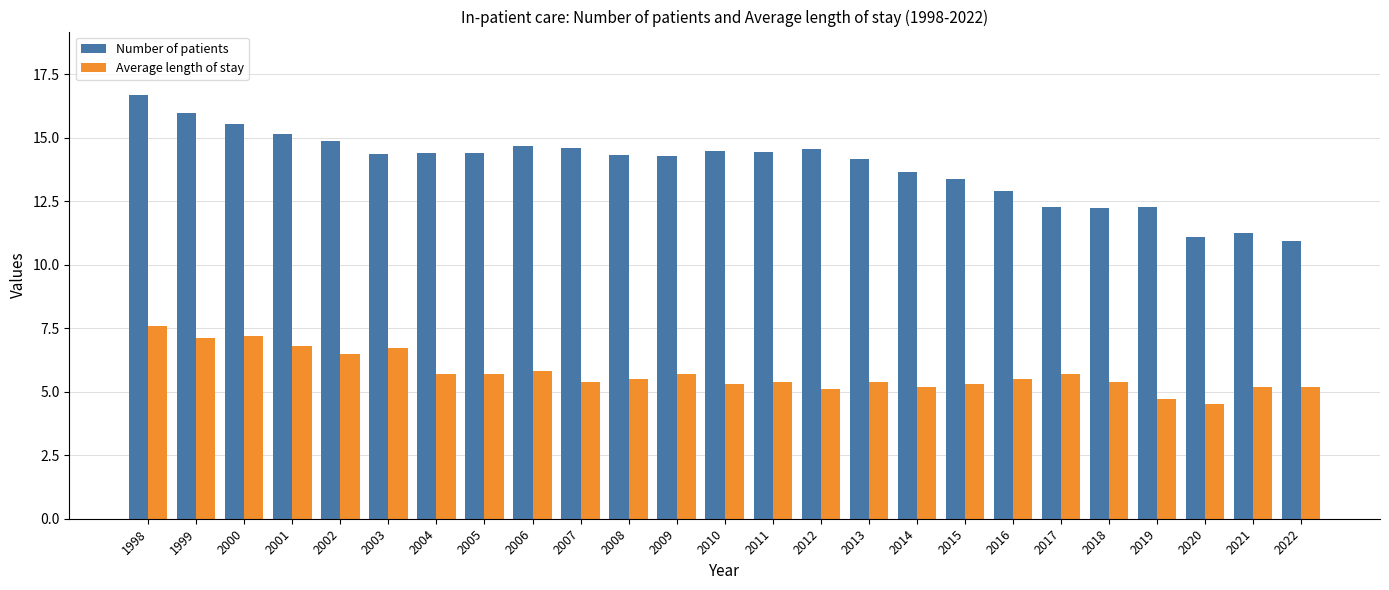

What is the maximum value shown in the chart?

16.7